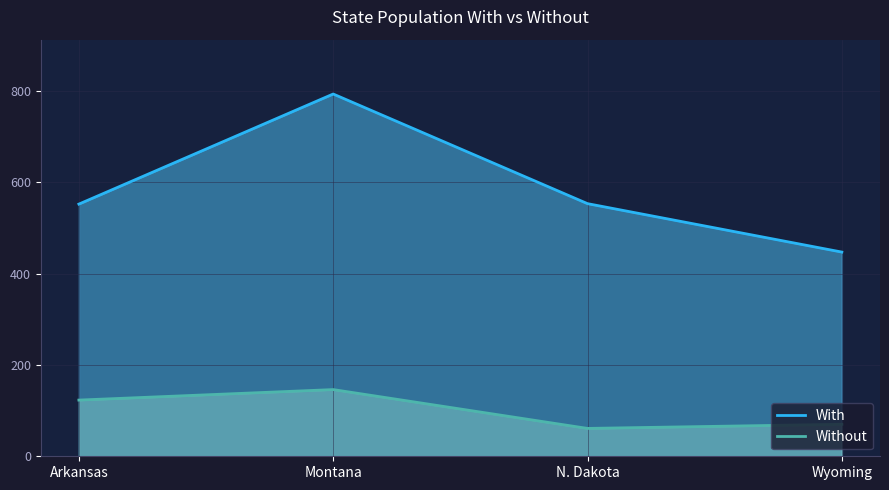

Reading left to right, extract all data points from this chart.

With: Arkansas=552	Montana=793	N. Dakota=553	Wyoming=447
Without: Arkansas=123	Montana=146	N. Dakota=61	Wyoming=70